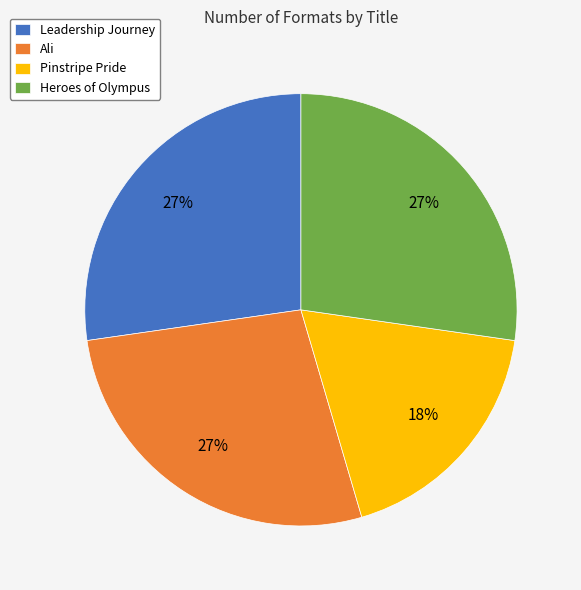

Is there any slice that represents more than half of the pie?

No